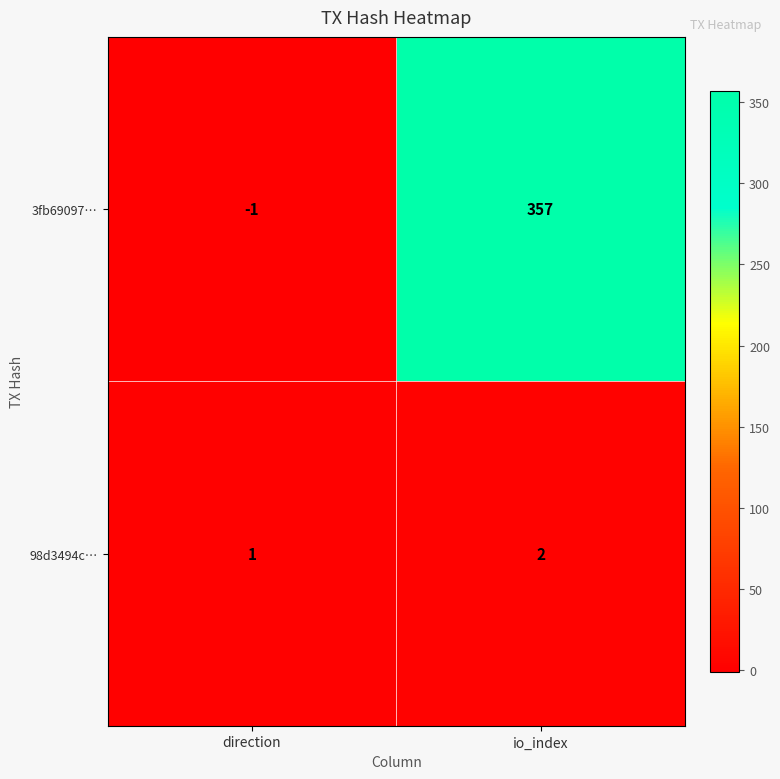

What is the average value of the 3fb69097… series?

178